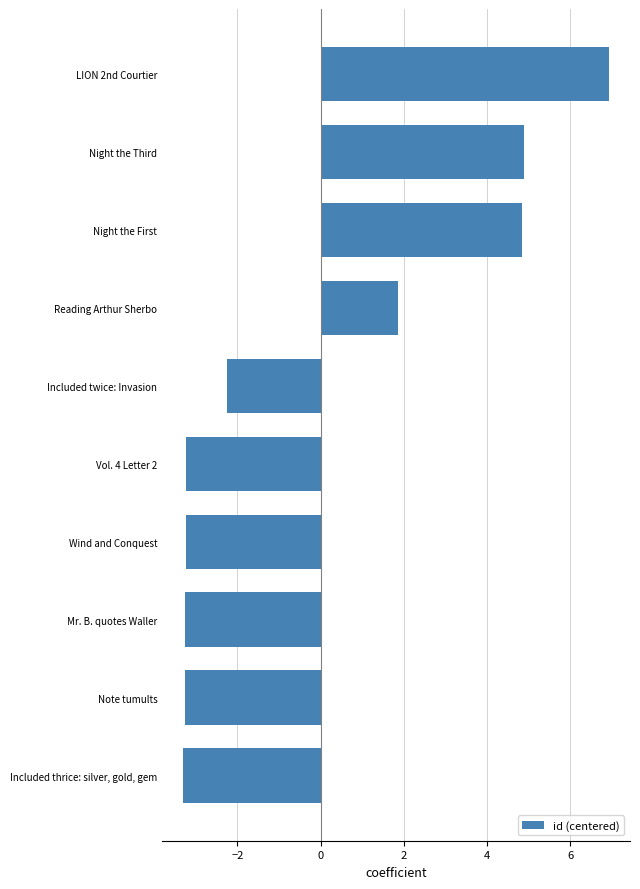

What is the difference between the maximum and minimum values?

10.2